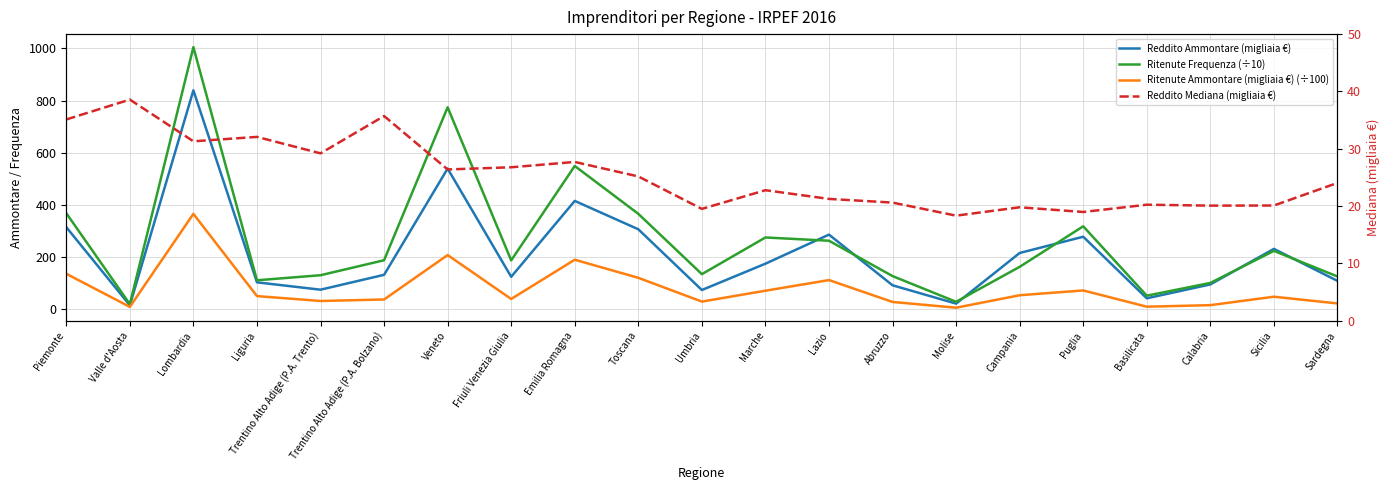

What is the difference between the maximum and minimum values in the Ritenute Frequenza (÷10) series?

987.7